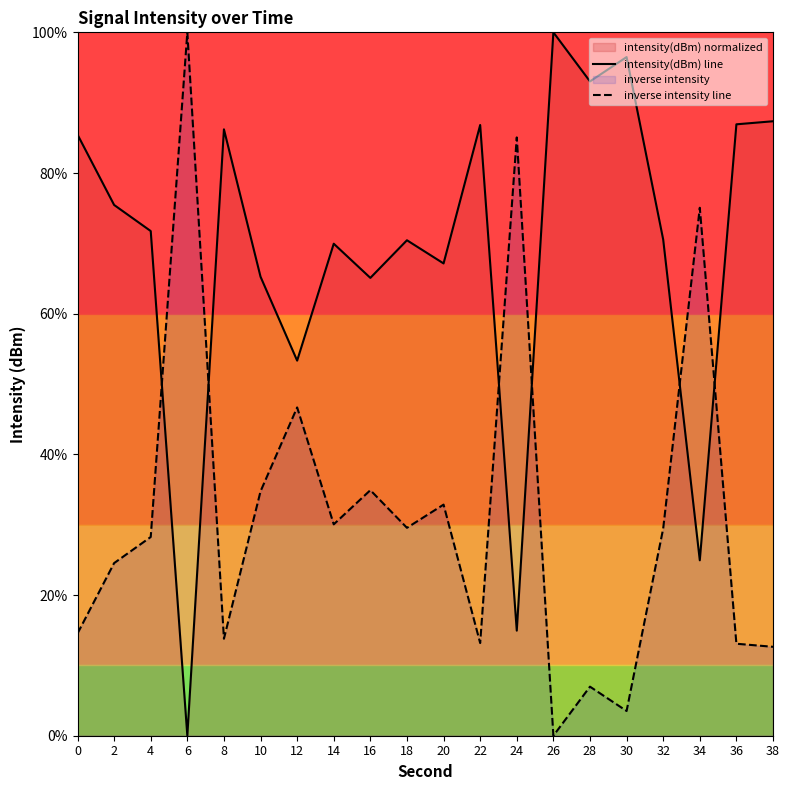

How many interior local valleys does the inverse intensity line series have?

6